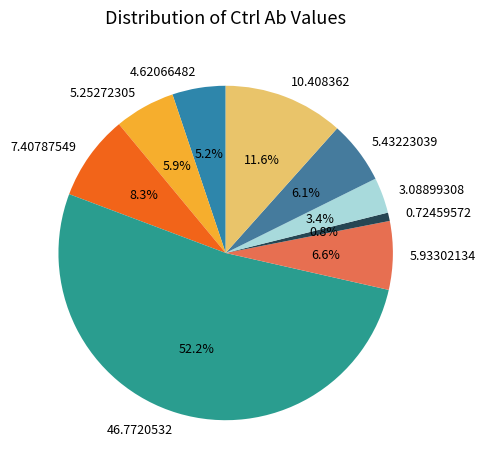

Is it true that 46.7720532 is 64% of the pie?

False